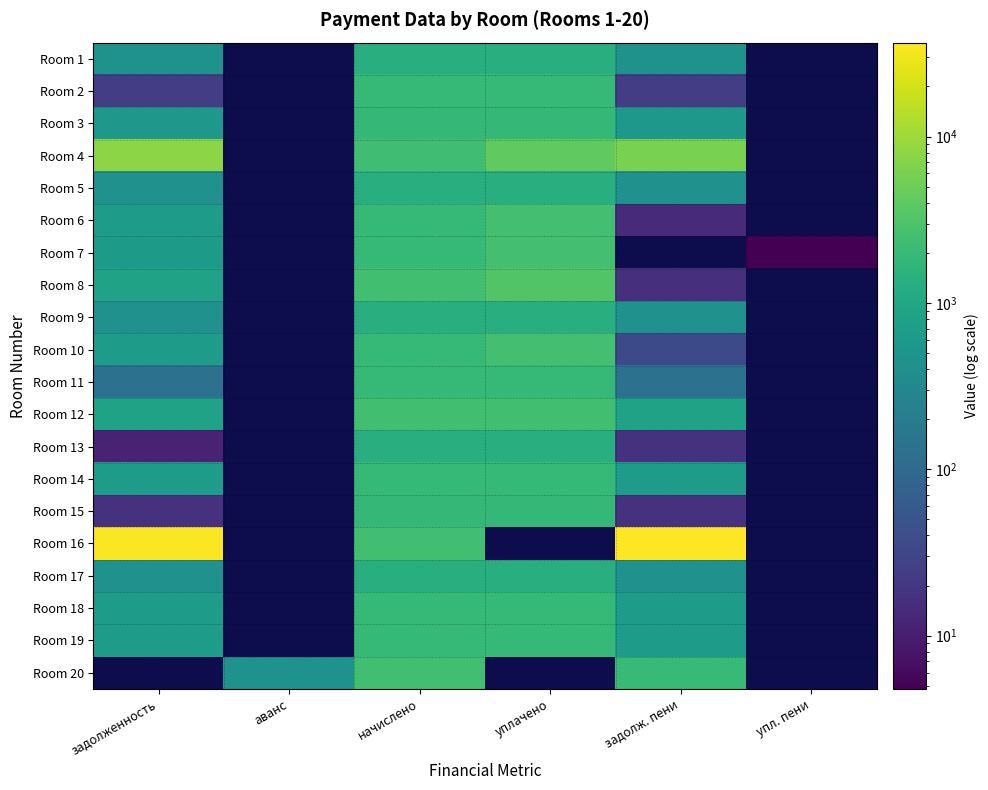

Which series changed the most between задолженность and упл. пени?

Room 16